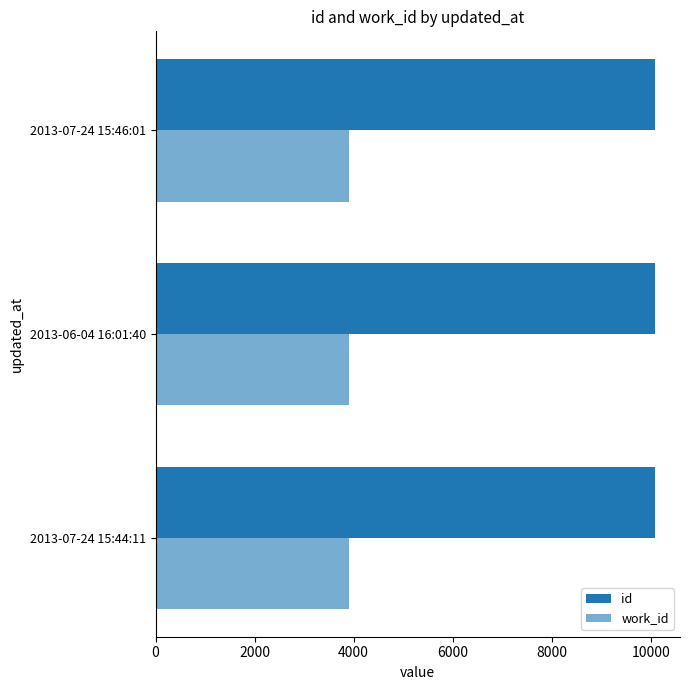

Count the number of data series in this chart.

2